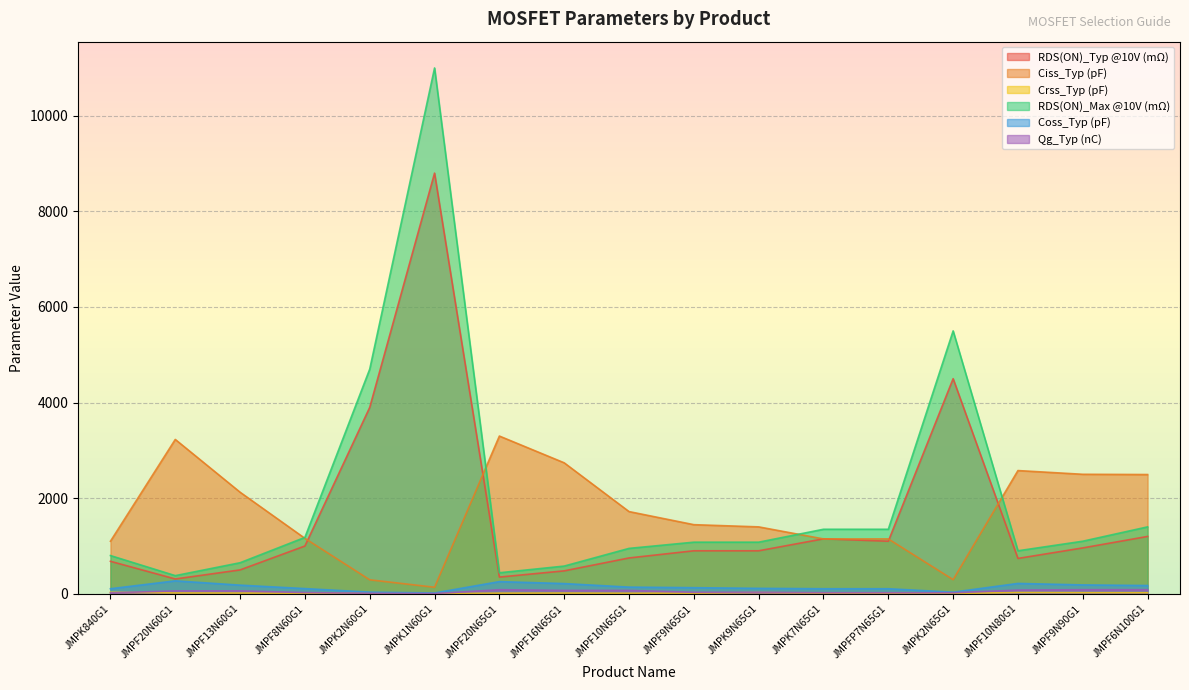

Reading left to right, extract all data points from this chart.

RDS(ON)_Typ @10V (mΩ): JMPK840G1=680.0	JMPF20N60G1=310.0	JMPF13N60G1=500.0	JMPF8N60G1=1000.0	JMPK2N60G1=3900.0	JMPK1N60G1=8800.0	JMPF20N65G1=350.0	JMPF16N65G1=480.0	JMPF10N65G1=750.0	JMPF9N65G1=900.0	JMPK9N65G1=900.0	JMPK7N65G1=1150.0	JMPFP7N65G1=1100.0	JMPK2N65G1=4500.0	JMPF10N80G1=740.0	JMPF9N90G1=960.0	JMPF6N100G1=1200.0
Ciss_Typ (pF): JMPK840G1=1100.0	JMPF20N60G1=3229.0	JMPF13N60G1=2125.0	JMPF8N60G1=1160.0	JMPK2N60G1=293.0	JMPK1N60G1=137.0	JMPF20N65G1=3300.0	JMPF16N65G1=2740.0	JMPF10N65G1=1720.0	JMPF9N65G1=1446.0	JMPK9N65G1=1400.0	JMPK7N65G1=1148.0	JMPFP7N65G1=1148.0	JMPK2N65G1=296.0	JMPF10N80G1=2578.0	JMPF9N90G1=2500.0	JMPF6N100G1=2495.0
Crss_Typ (pF): JMPK840G1=32.0	JMPF20N60G1=17.0	JMPF13N60G1=15.0	JMPF8N60G1=12.0	JMPK2N60G1=7.0	JMPK1N60G1=3.0	JMPF20N65G1=13.0	JMPF16N65G1=15.0	JMPF10N65G1=11.0	JMPF9N65G1=13.0	JMPK9N65G1=26.0	JMPK7N65G1=12.0	JMPFP7N65G1=12.0	JMPK2N65G1=7.0	JMPF10N80G1=26.0	JMPF9N90G1=23.0	JMPF6N100G1=22.0
RDS(ON)_Max @10V (mΩ): JMPK840G1=800.0	JMPF20N60G1=380.0	JMPF13N60G1=650.0	JMPF8N60G1=1180.0	JMPK2N60G1=4700.0	JMPK1N60G1=11000.0	JMPF20N65G1=440.0	JMPF16N65G1=580.0	JMPF10N65G1=950.0	JMPF9N65G1=1080.0	JMPK9N65G1=1080.0	JMPK7N65G1=1350.0	JMPFP7N65G1=1350.0	JMPK2N65G1=5500.0	JMPF10N80G1=900.0	JMPF9N90G1=1100.0	JMPF6N100G1=1400.0
Coss_Typ (pF): JMPK840G1=106.0	JMPF20N60G1=271.0	JMPF13N60G1=181.0	JMPF8N60G1=109.0	JMPK2N60G1=35.0	JMPK1N60G1=17.0	JMPF20N65G1=255.0	JMPF16N65G1=214.0	JMPF10N65G1=140.0	JMPF9N65G1=128.0	JMPK9N65G1=114.0	JMPK7N65G1=106.0	JMPFP7N65G1=106.0	JMPK2N65G1=34.0	JMPF10N80G1=217.0	JMPF9N90G1=186.0	JMPF6N100G1=173.0
Qg_Typ (nC): JMPK840G1=19.5	JMPF20N60G1=61.0	JMPF13N60G1=61.0	JMPF8N60G1=26.0	JMPK2N60G1=10.0	JMPK1N60G1=4.8	JMPF20N65G1=86.0	JMPF16N65G1=71.0	JMPF10N65G1=71.0	JMPF9N65G1=32.0	JMPK9N65G1=32.0	JMPK7N65G1=22.0	JMPFP7N65G1=22.0	JMPK2N65G1=22.0	JMPF10N80G1=78.0	JMPF9N90G1=86.0	JMPF6N100G1=86.0